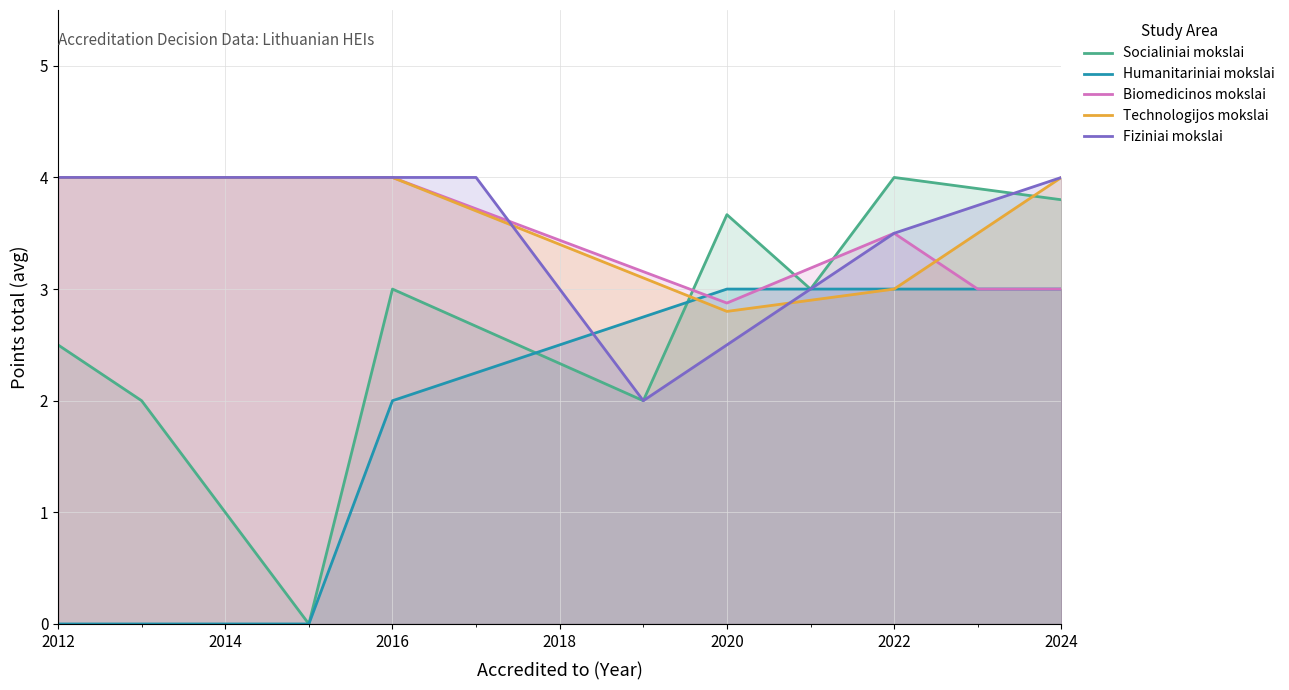

True or false: Humanitariniai mokslai and Fiziniai mokslai intersect in this chart.

True